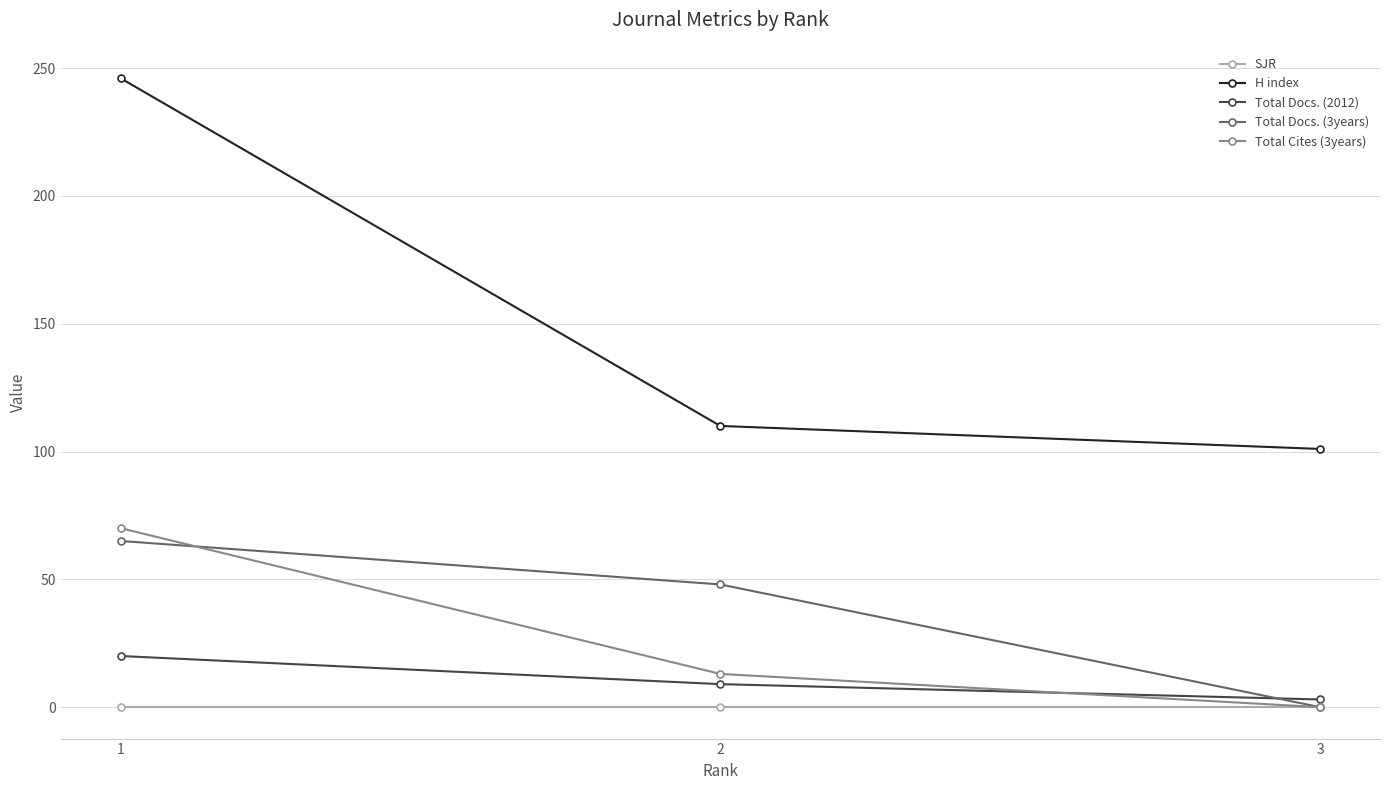

The Total Docs. (3years) series shows 86 at 1. True or false?

False